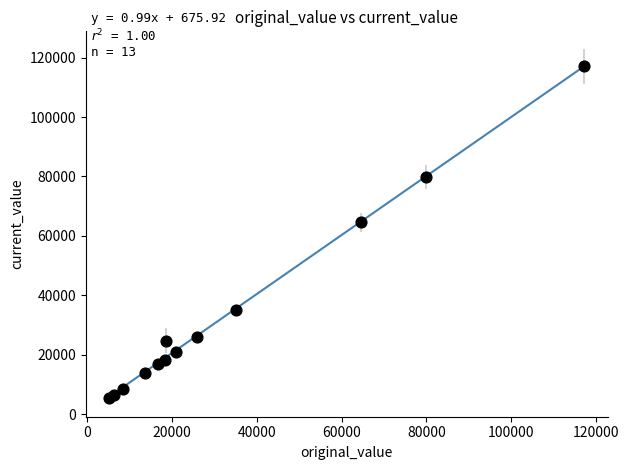

What Y value in the scatter plot is closest to 61191?

64526.0